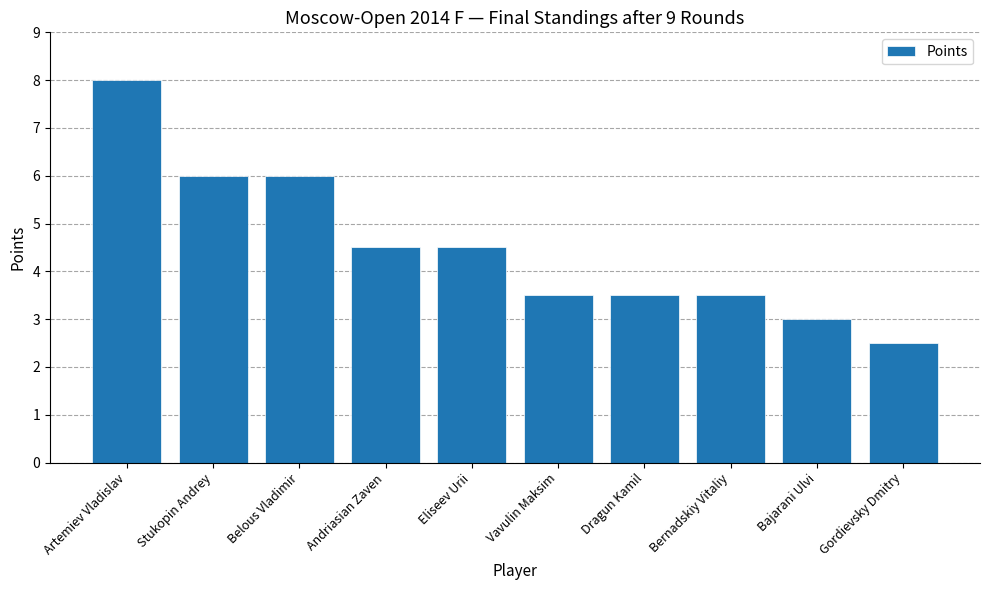

The chart shows a value of 9.1 at Stukopin Andrey. True or false?

False